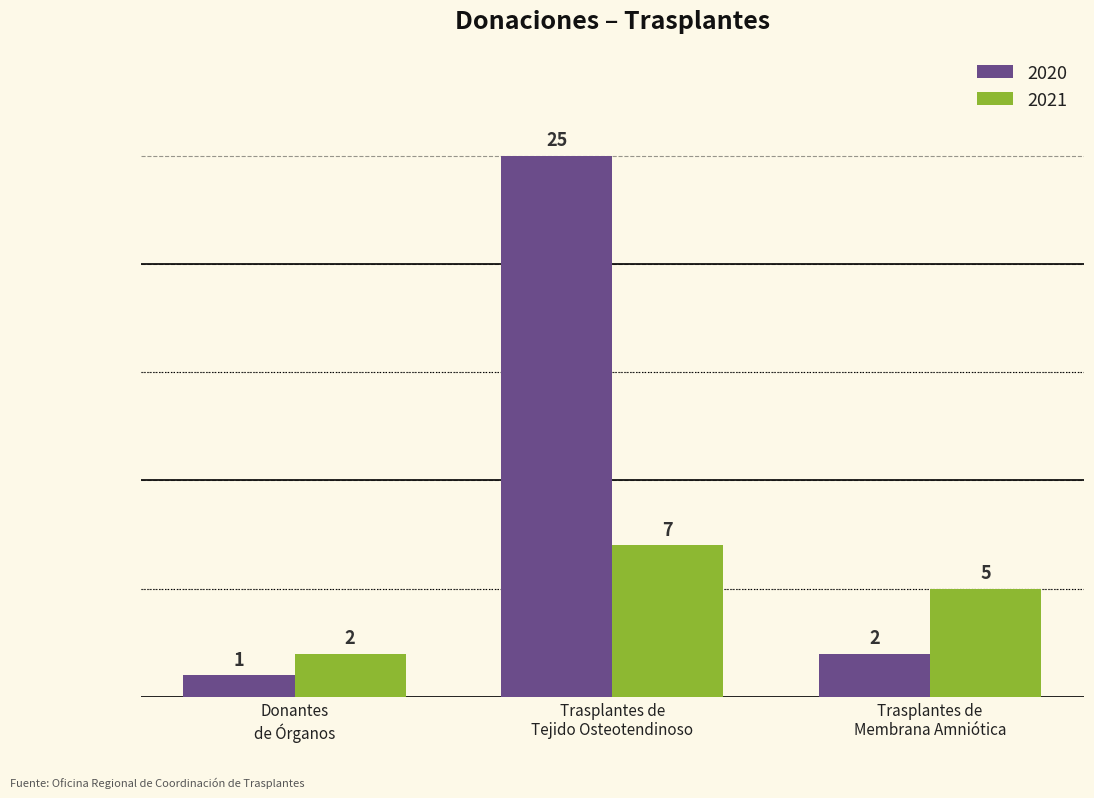

What is the difference between the maximum and minimum values in the 2020 series?

24